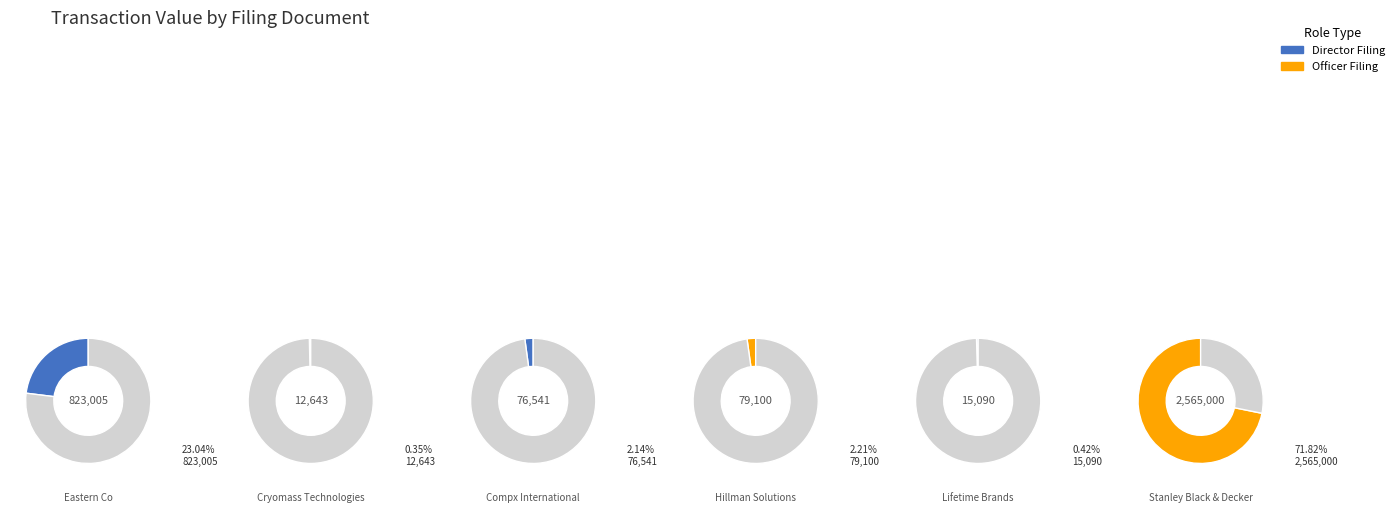

To the nearest percent, what is the average slice percentage?

17%